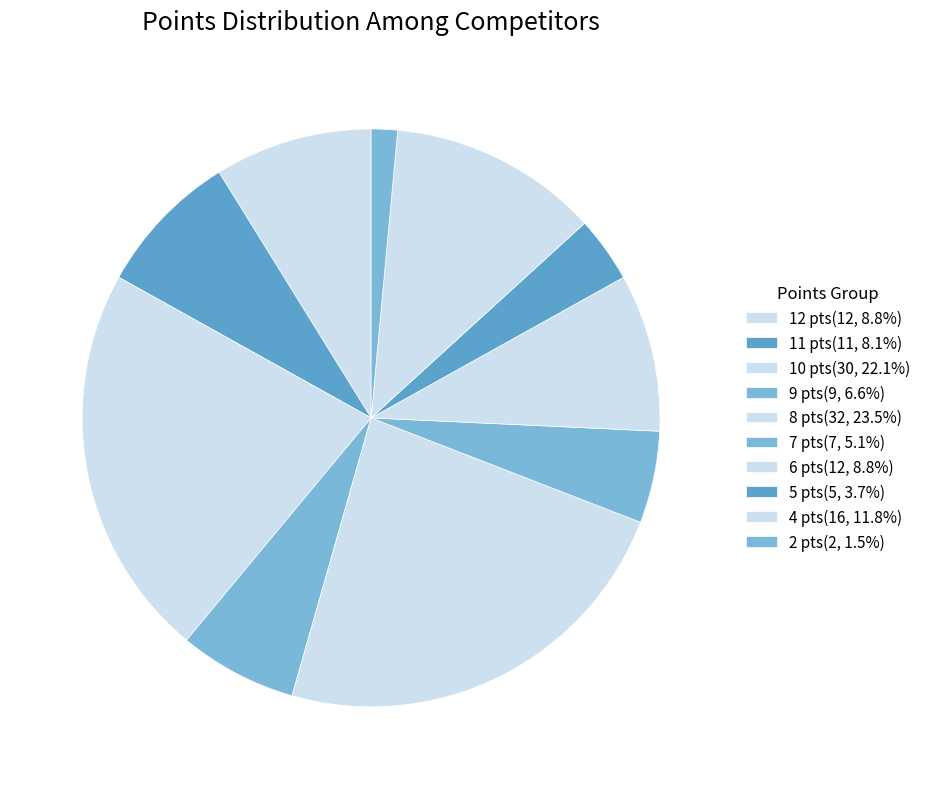

How many slices are in this pie chart?

10